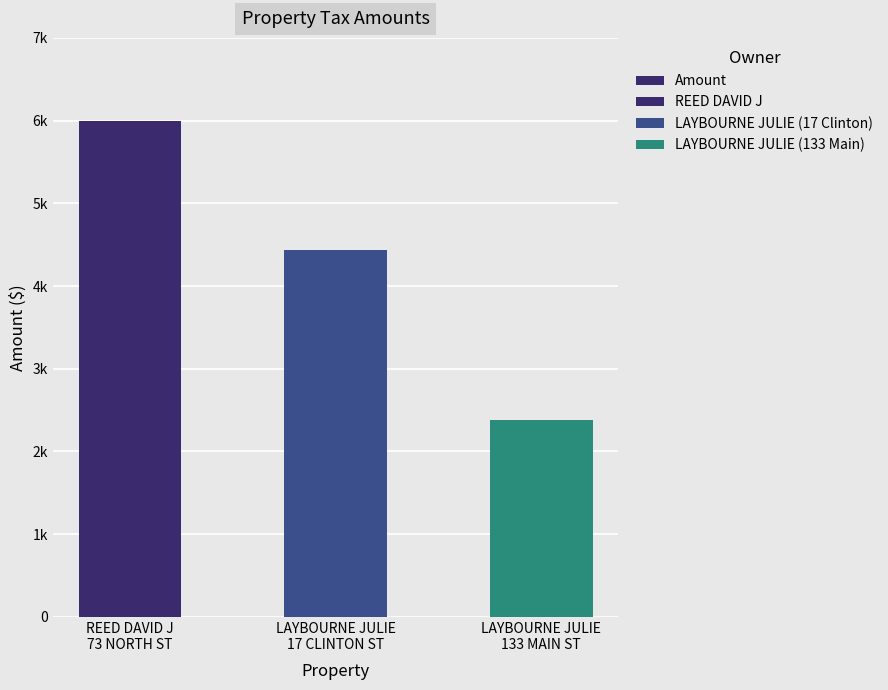

Which category has the highest value across all series?

REED DAVID J
73 NORTH ST